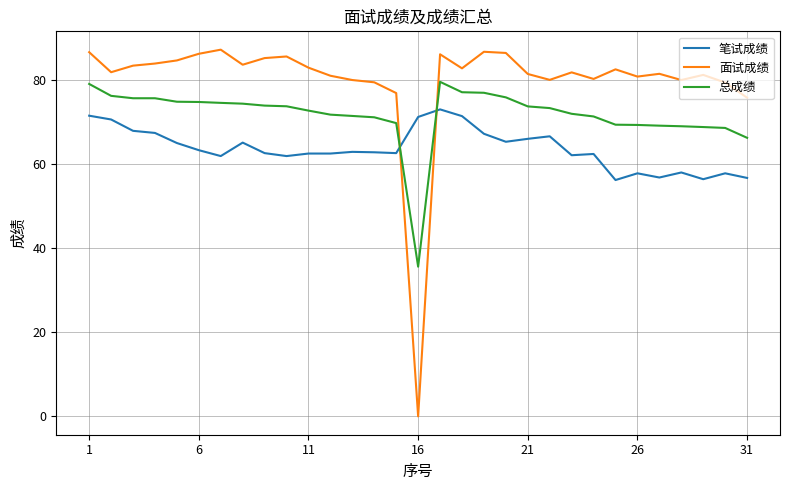

Which series has the largest total across all categories?

面试成绩